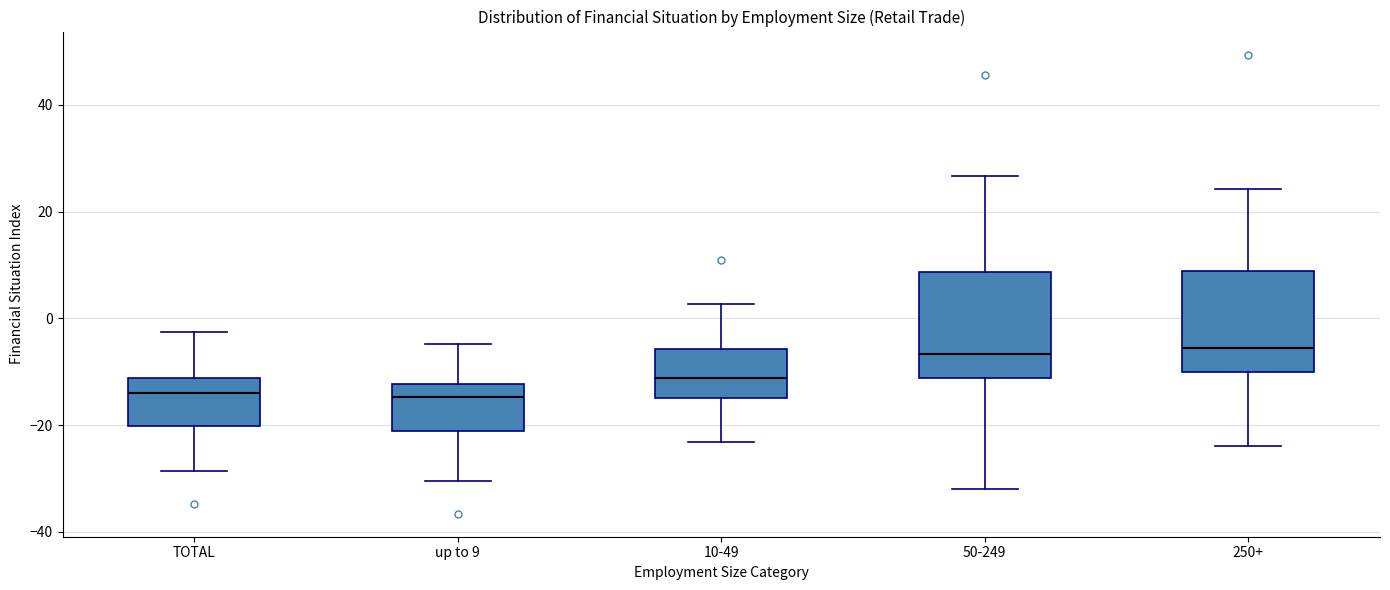

Reading left to right, transcribe this box plot: for each box, give where its median line is, the range the box spans, and where its two whiskers end, as read against the y-axis. The values are not printed on the chart, so give them approximately, as read against the axis.

TOTAL: median -14, box -20 to -12, whiskers -28 to -2
up to 9: median -14, box -22 to -12, whiskers -30 to -4
10-49: median -12, box -14 to -6, whiskers -24 to 2
50-249: median -6, box -12 to 8, whiskers -32 to 26
250+: median -6, box -10 to 8, whiskers -24 to 24